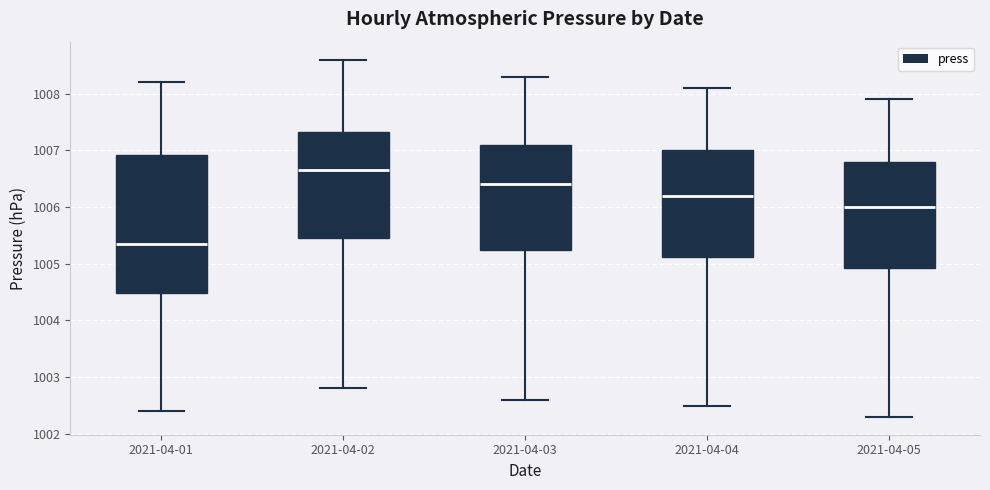

Reading left to right, read every box against the y-axis: the position of its median line, the range the box covers, and the ends of its whiskers. The values are not printed on the chart, so give them approximately, as read against the axis.

2021-04-01: median 1005.4, box 1004.5 to 1006.9, whiskers 1002.4 to 1008.2
2021-04-02: median 1006.7, box 1005.5 to 1007.3, whiskers 1002.8 to 1008.6
2021-04-03: median 1006.4, box 1005.3 to 1007.1, whiskers 1002.6 to 1008.3
2021-04-04: median 1006.2, box 1005.1 to 1007.0, whiskers 1002.5 to 1008.1
2021-04-05: median 1006.0, box 1004.9 to 1006.8, whiskers 1002.3 to 1007.9